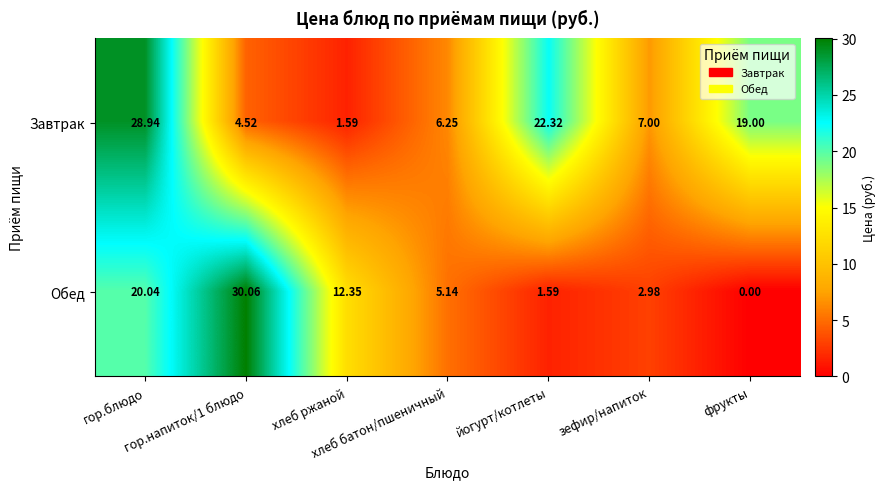

List the series in order of their peak value, lowest first.

Завтрак, Обед